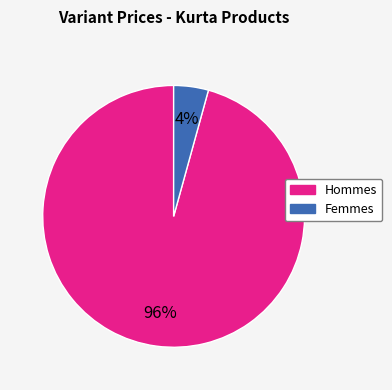

Is there a majority slice in this chart?

Yes